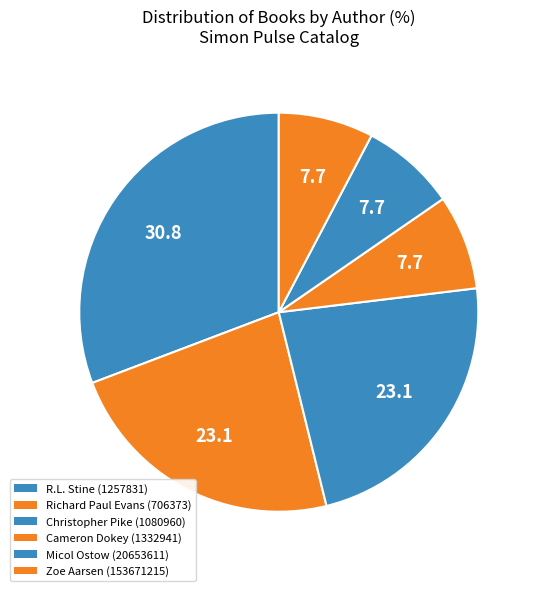

Do Christopher Pike (1080960) and Micol Ostow (20653611) together represent more than half of the pie?

No